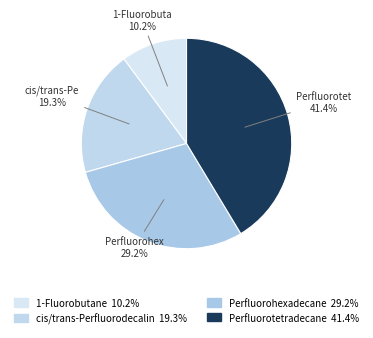

Rank the categories by value from highest to lowest.

Perfluorotetradecane, Perfluorohexadecane, cis/trans-Perfluorodecalin, 1-Fluorobutane